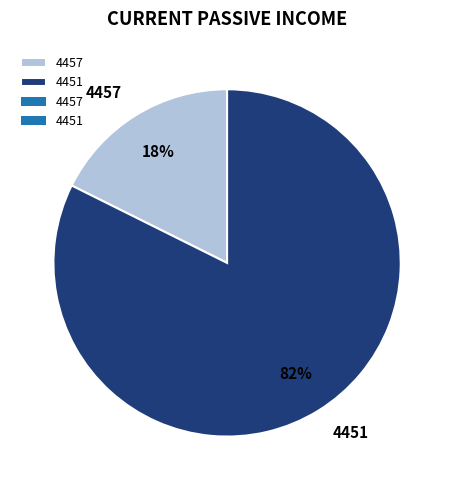

Which category has the smallest portion of the pie?

4457